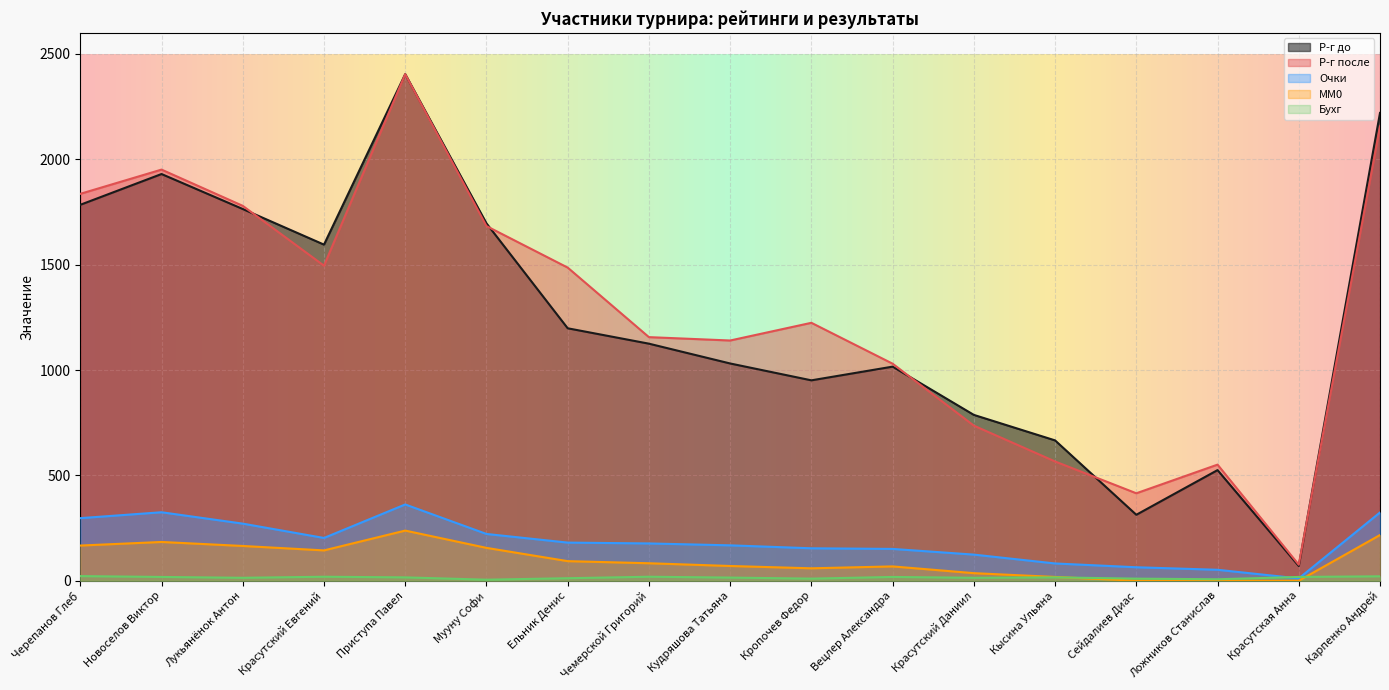

The value of Р-г после at Красутский Евгений is 1495. True or false?

True